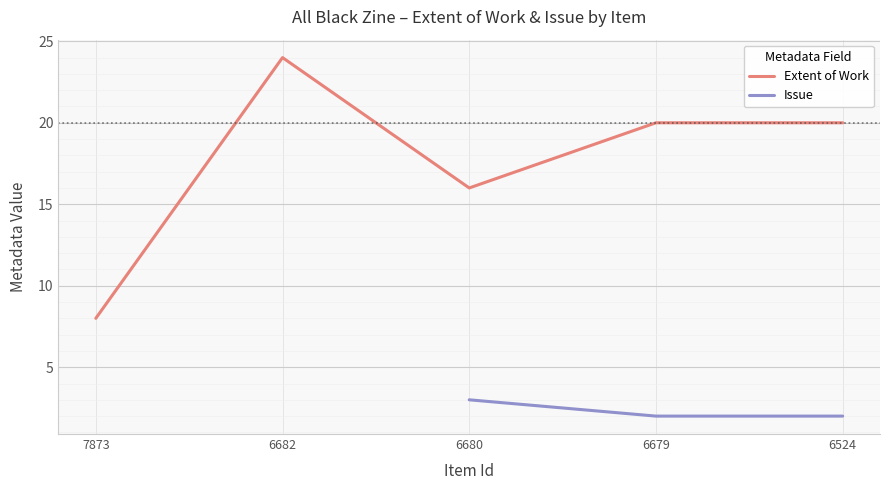

Is this an area chart (filled region under the line)?

No